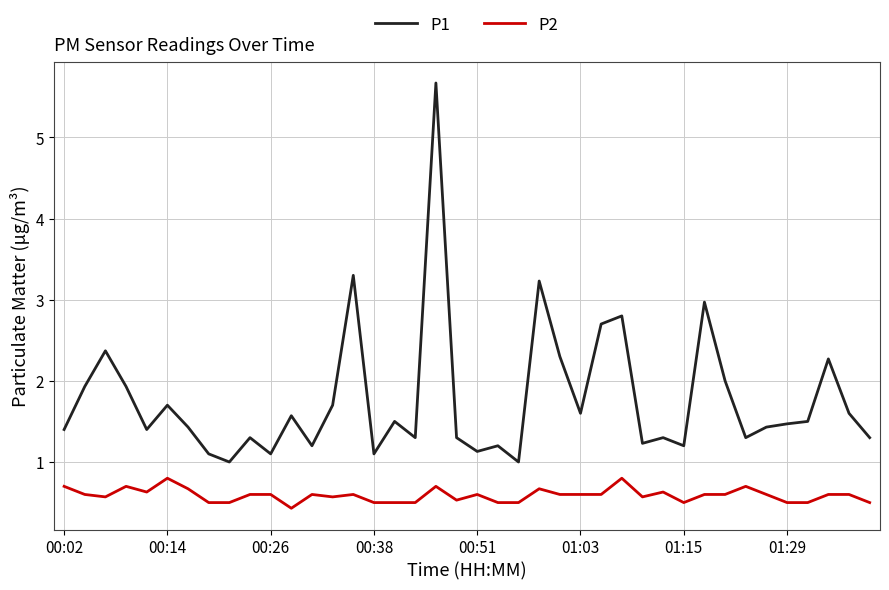

What is the greatest value displayed?

5.7